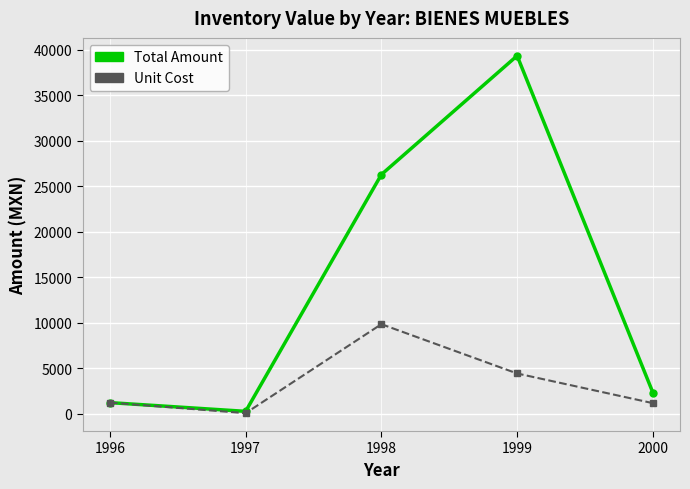

What is the average value of the Unit Cost series?

3344.8